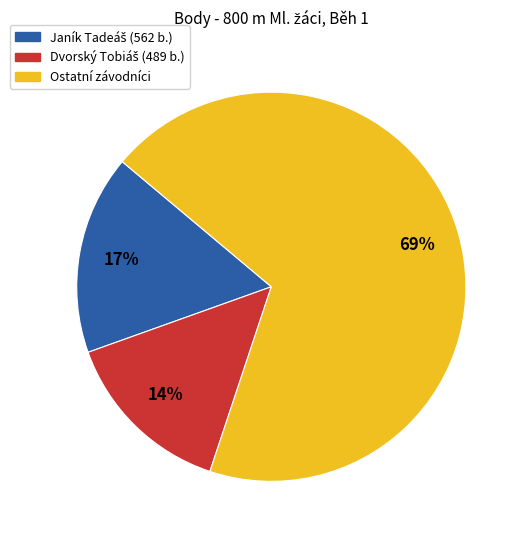

How many slices are in this pie chart?

3